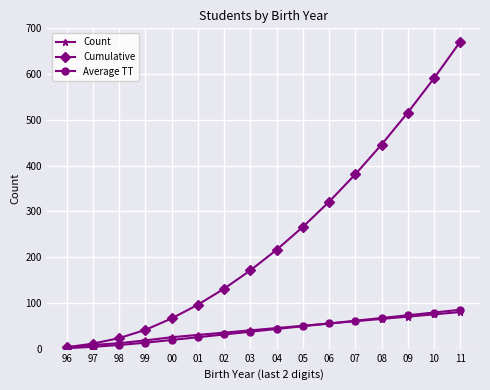

What is the difference between the maximum and minimum values in the Count series?

77